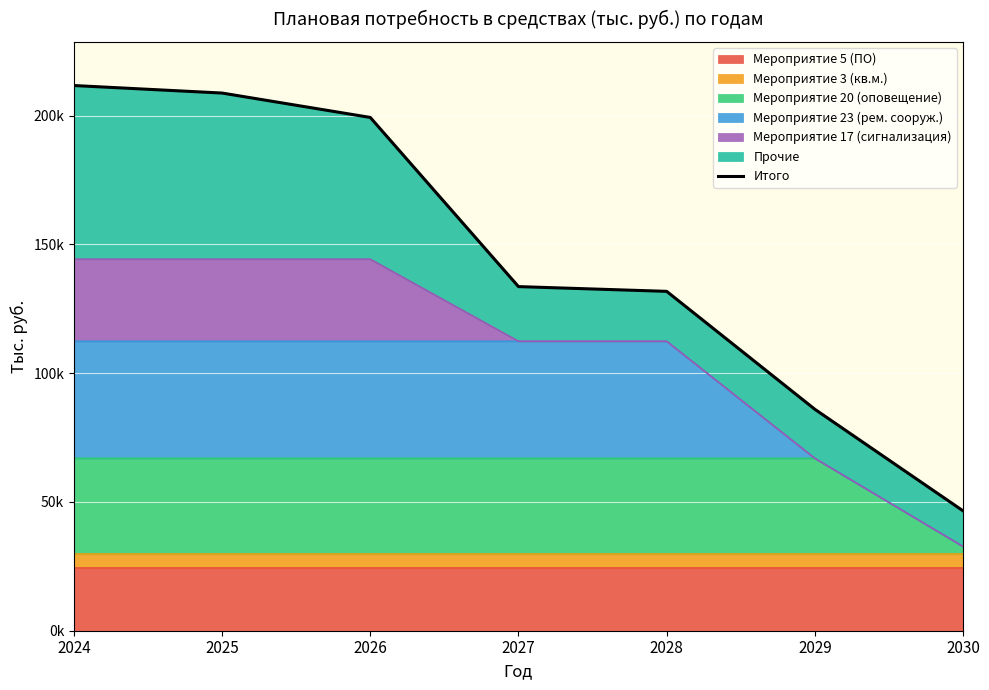

How many values are below 133609?

3